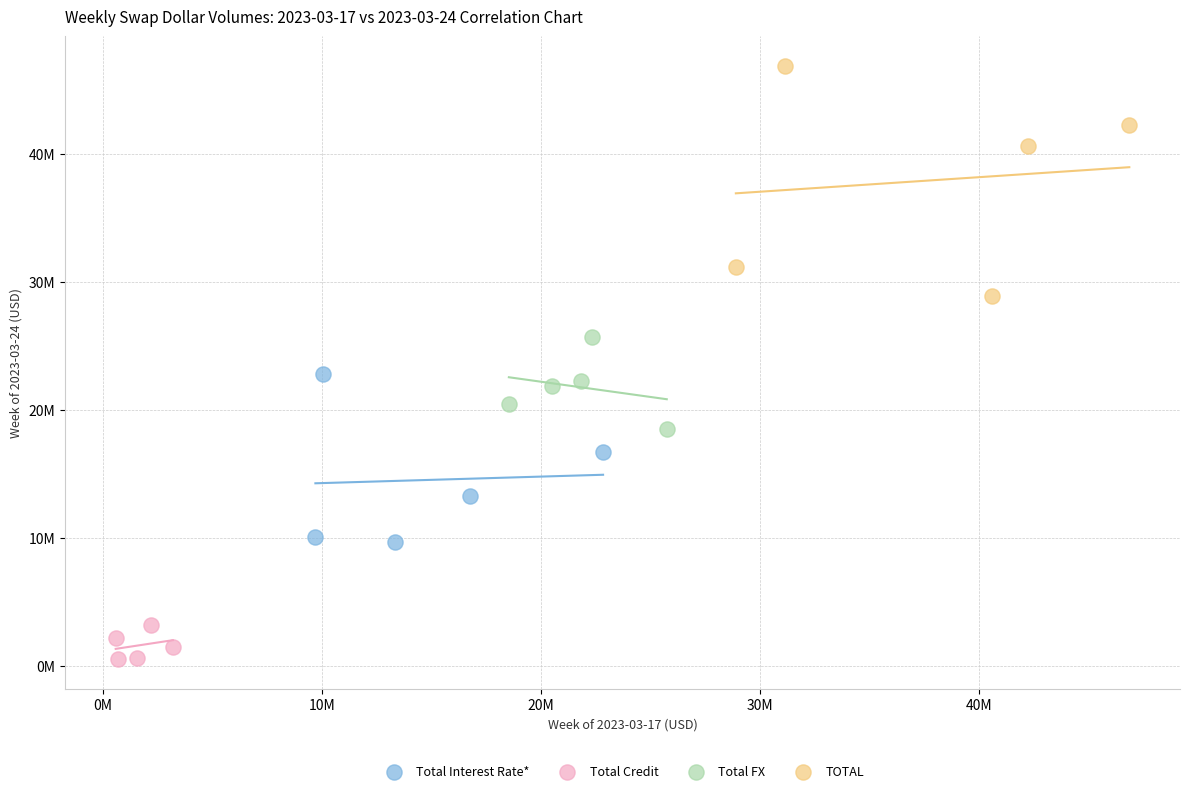

Which series contains the highest Y value?

TOTAL